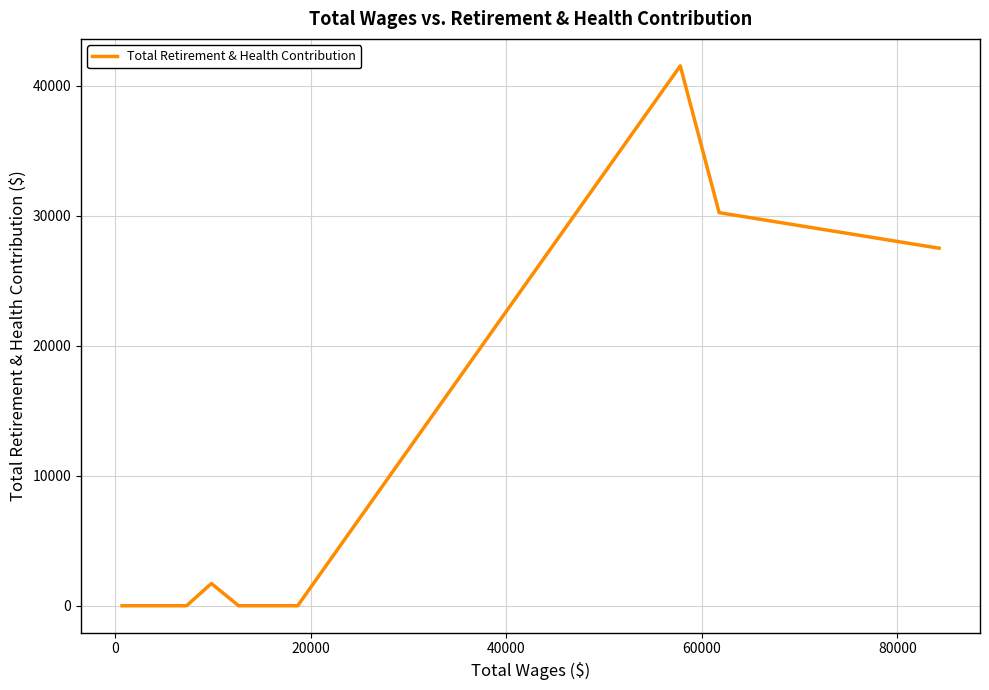

What is the greatest value displayed?

41522